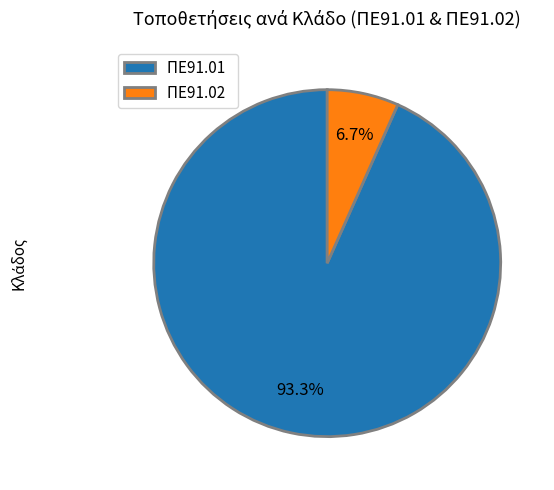

How many segments does this pie chart have?

2